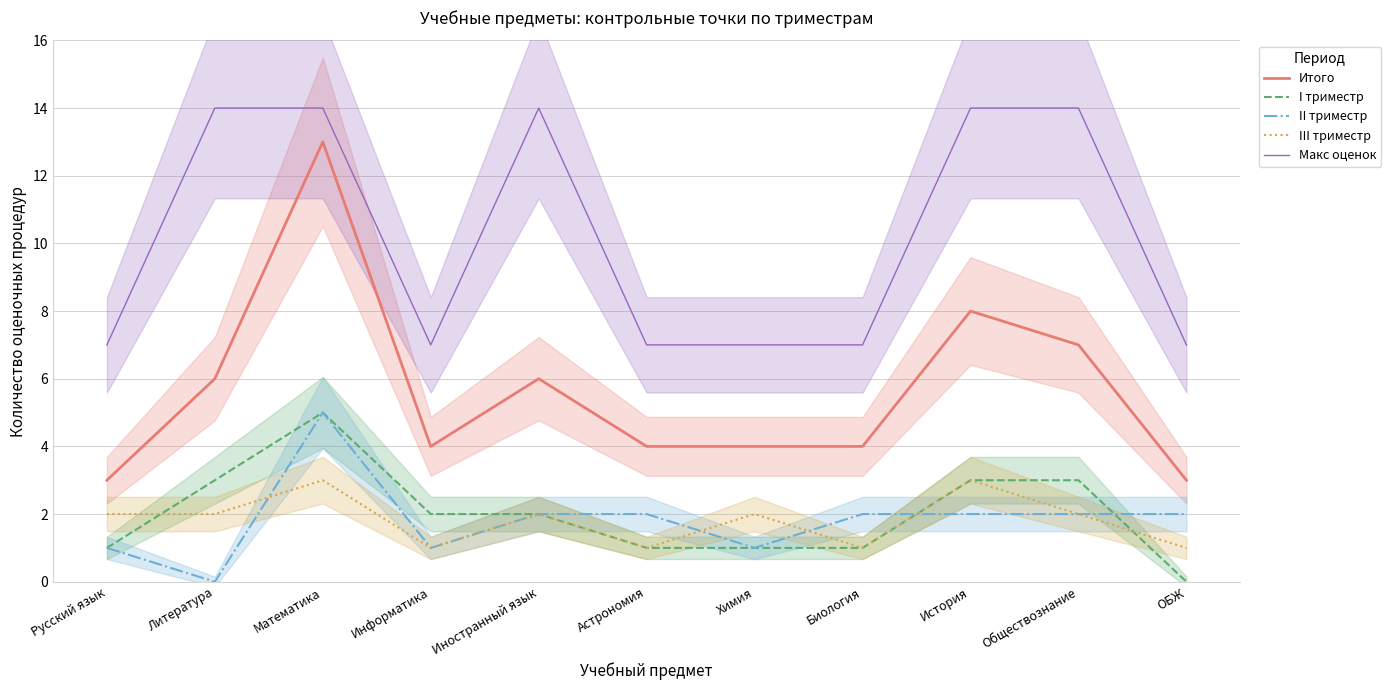

Count the number of data series in this chart.

5